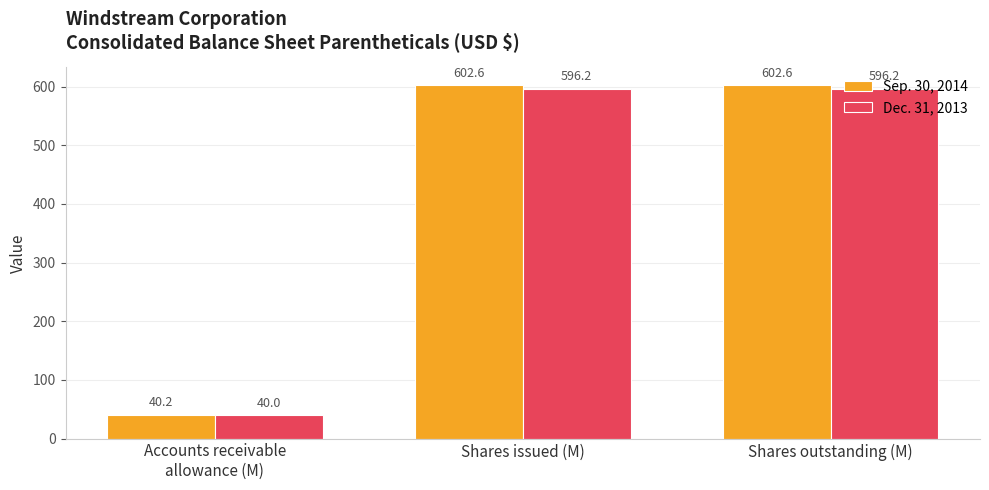

What is the sum of all Dec. 31, 2013 values?

1232.4